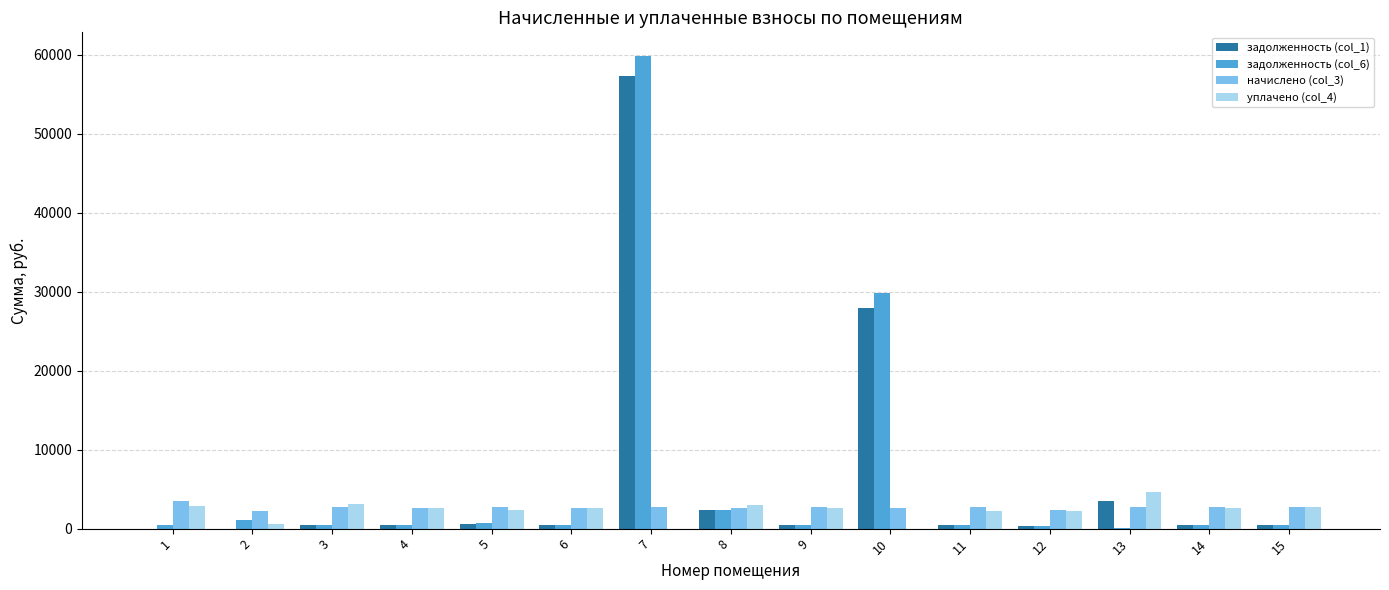

What are all the series names shown in the legend?

задолженность (col_1), задолженность (col_6), начислено (col_3), уплачено (col_4)